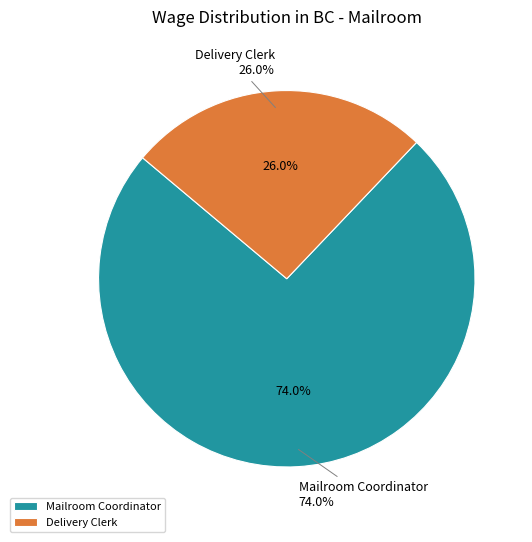

The Mailroom Coordinator slice represents 74% of the pie. True or false?

True